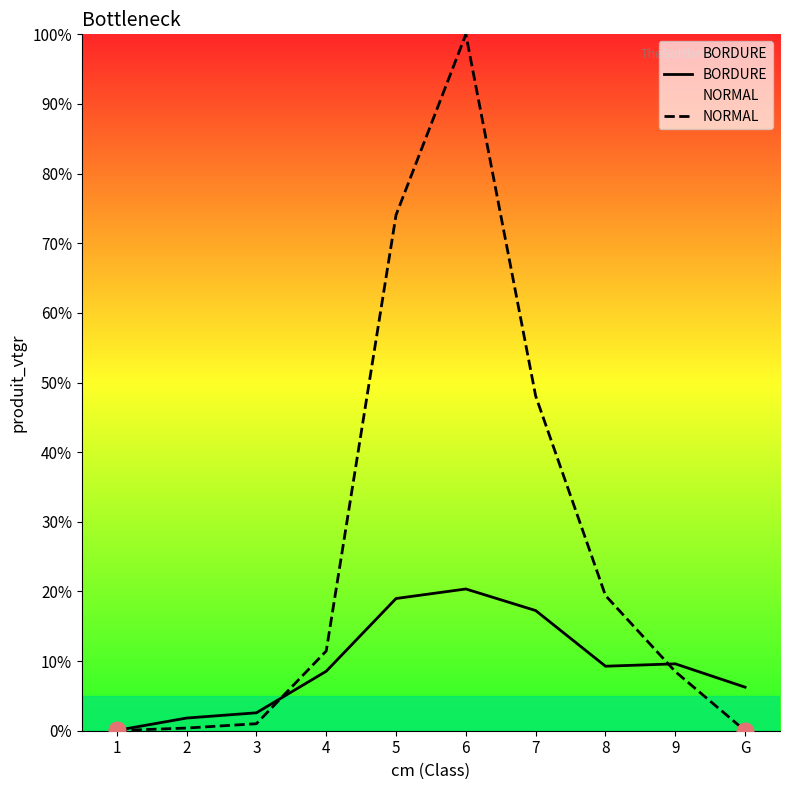

Reading left to right, list all the values displayed in this chart.

BORDURE: 0.0	1.8	2.6	8.5	19.0	20.4	17.3	9.3	9.6	6.3
NORMAL: 0.0	0.4	1.0	11.4	74.1	100.0	48.1	19.4	8.5	0.0